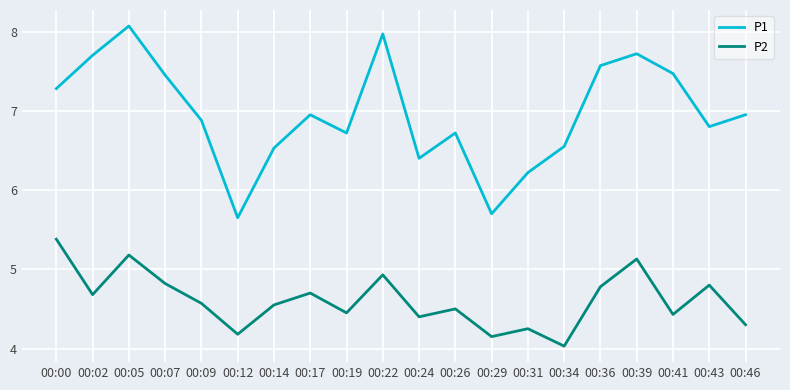

How many interior local valleys does the P2 series have?

7